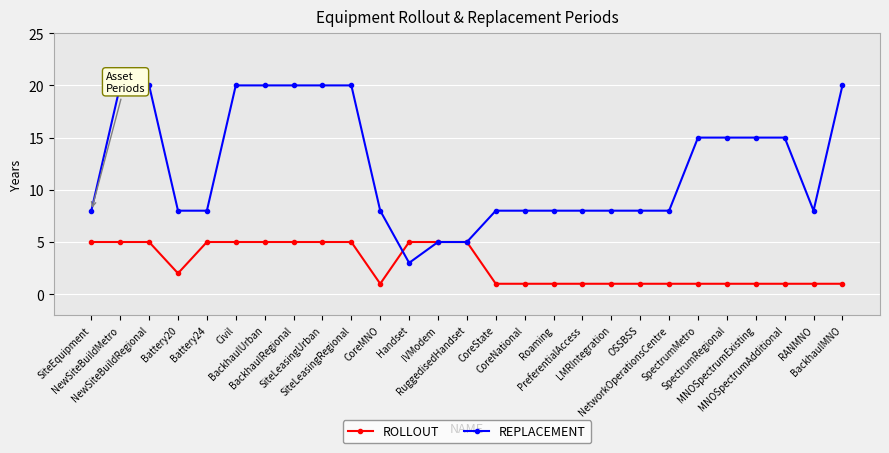

How many data points does each series have?

27